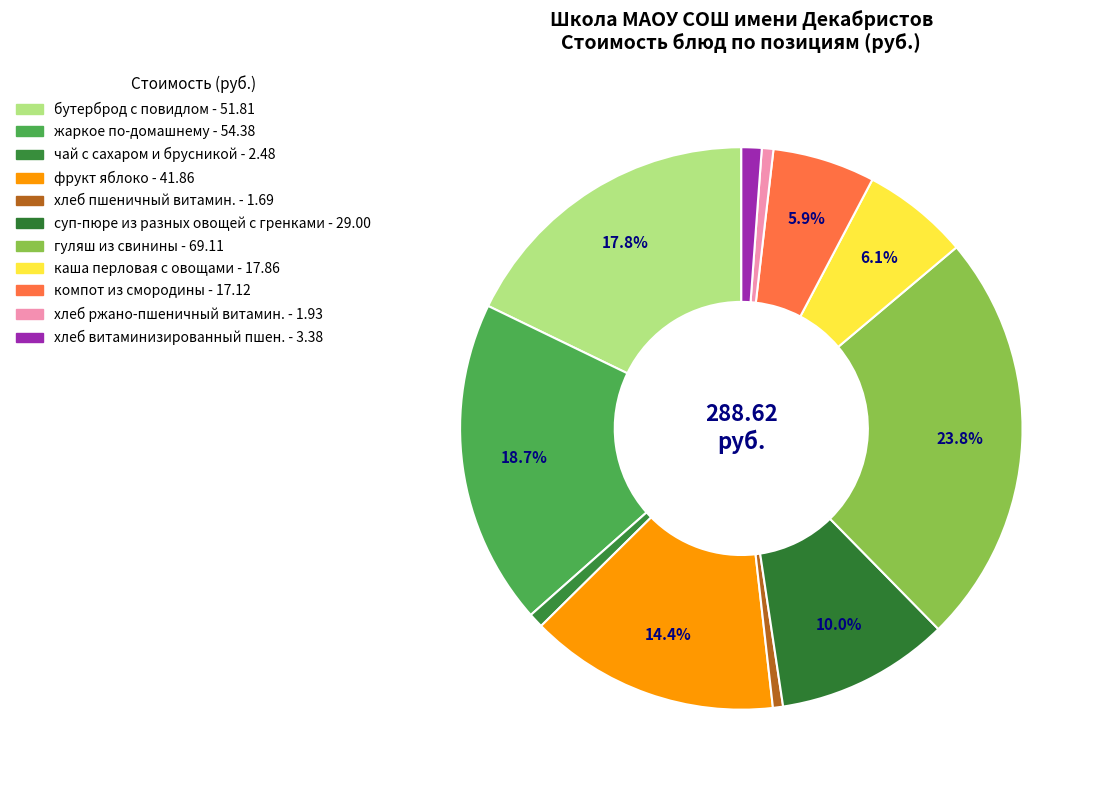

How many segments does this pie chart have?

11